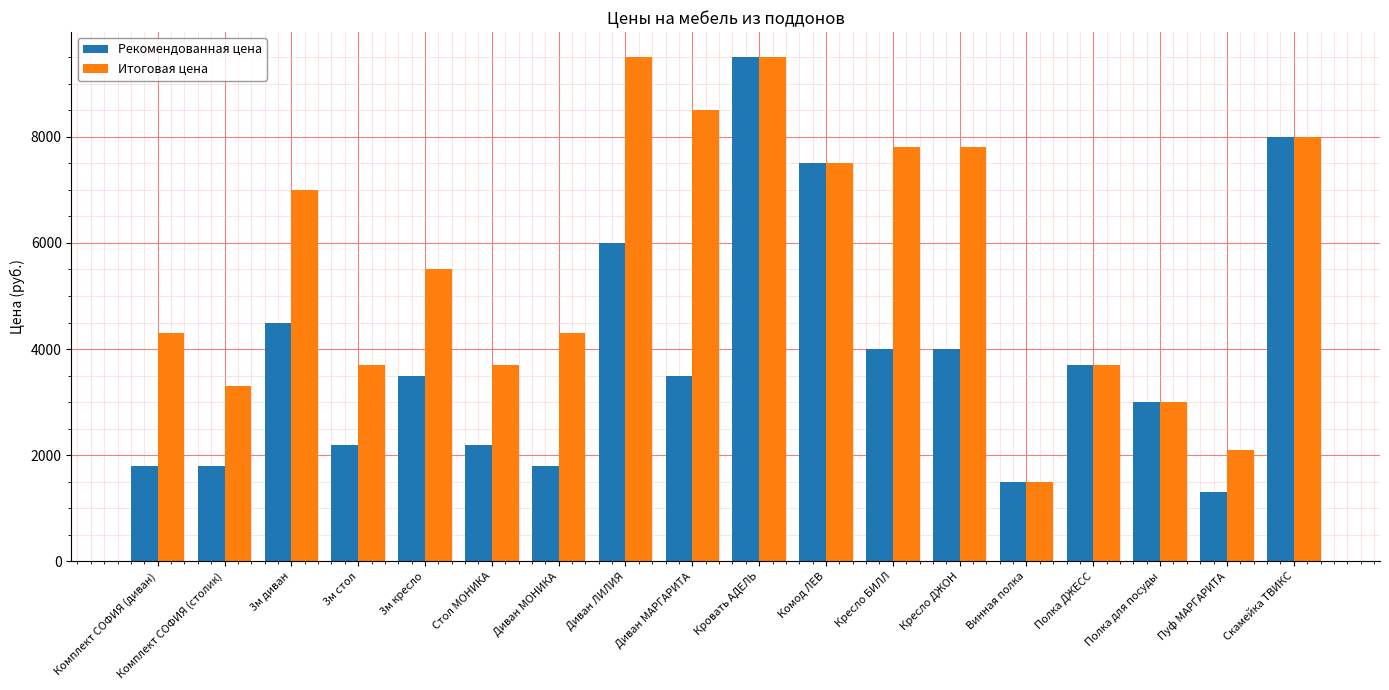

What is the approximate value of Итоговая цена at Комплект СОФИЯ (диван)?

4300